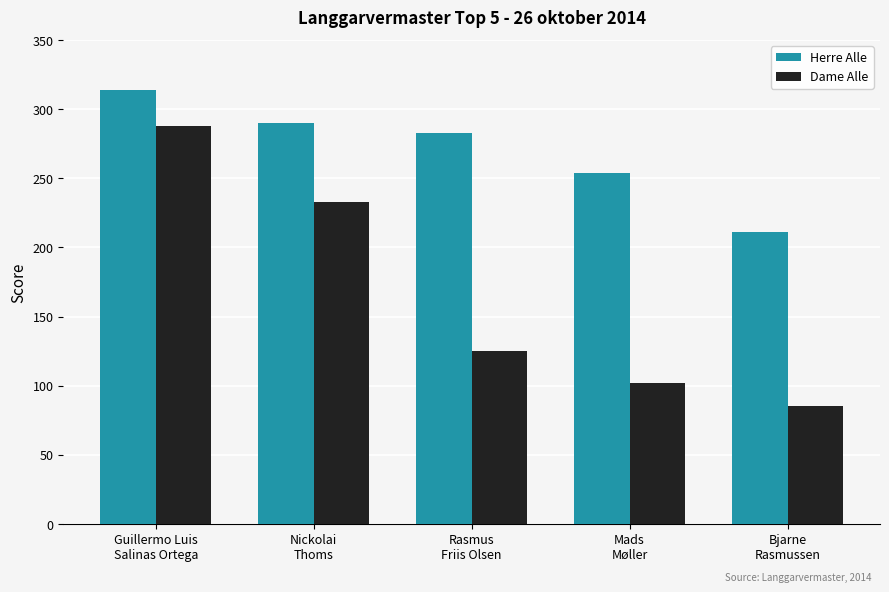

What is the approximate value of Herre Alle at Bjarne
Rasmussen, to the nearest 5?

210